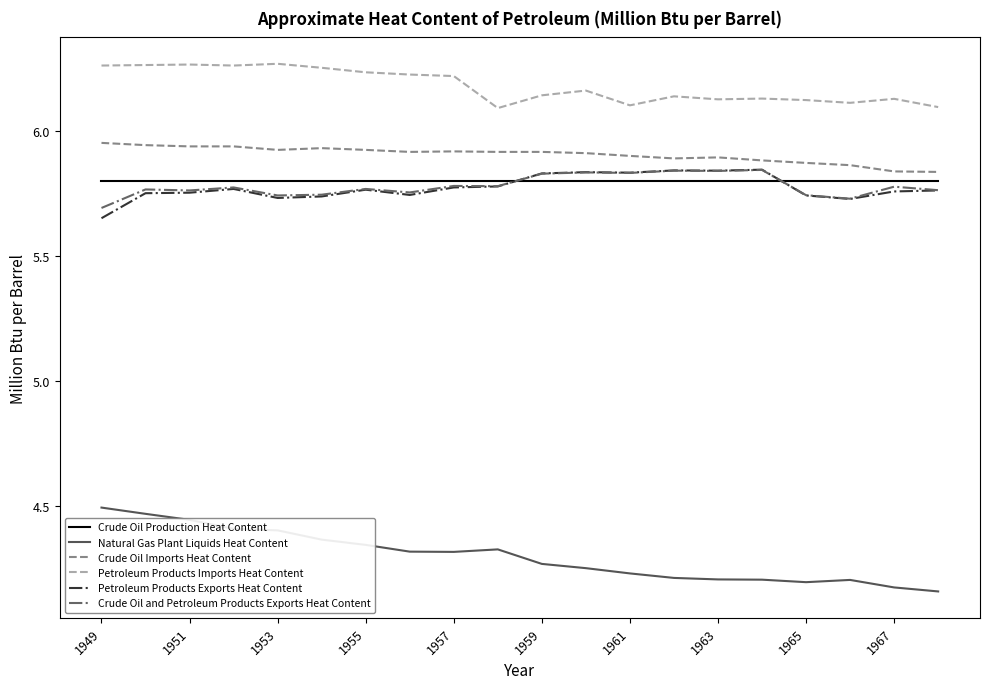

Which series has the largest total across all categories?

Petroleum Products Imports Heat Content